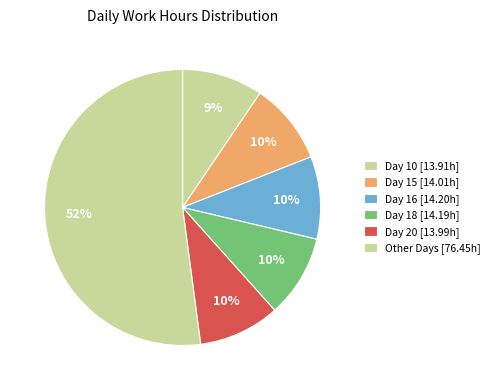

Count the number of slices in the pie.

6